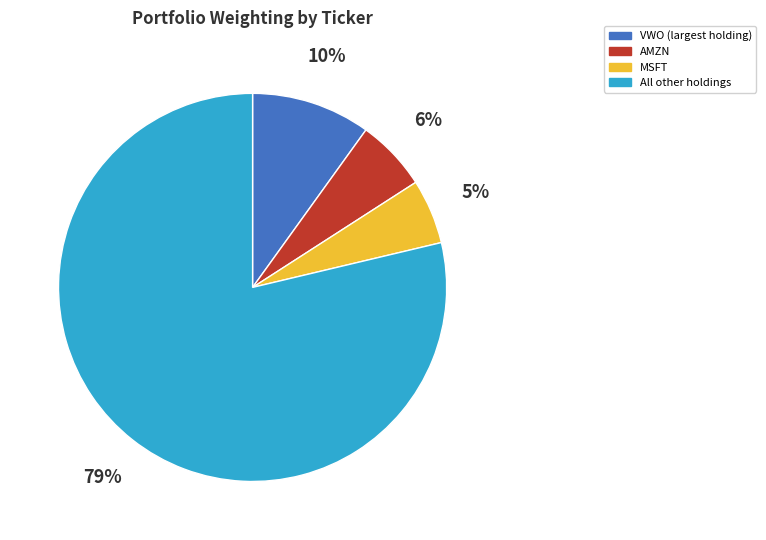

Is there any slice that represents more than half of the pie?

Yes